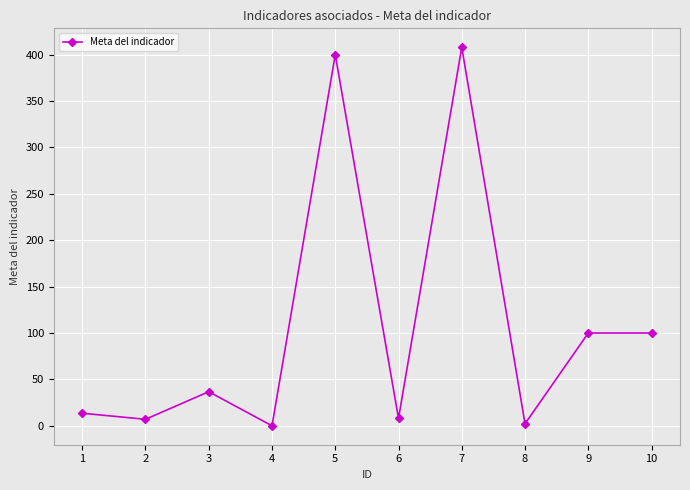

Where is the first local maximum?

3